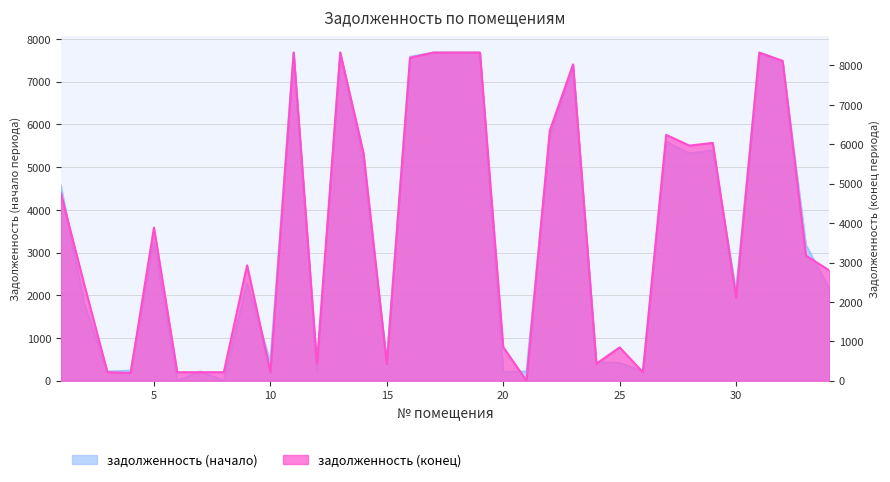

Which series has the largest total across all categories?

задолженность (конец)